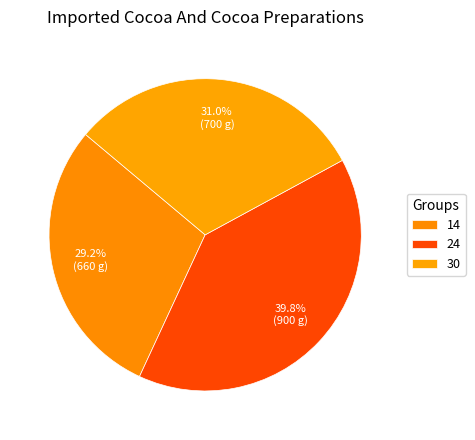

Count the number of slices in the pie.

3